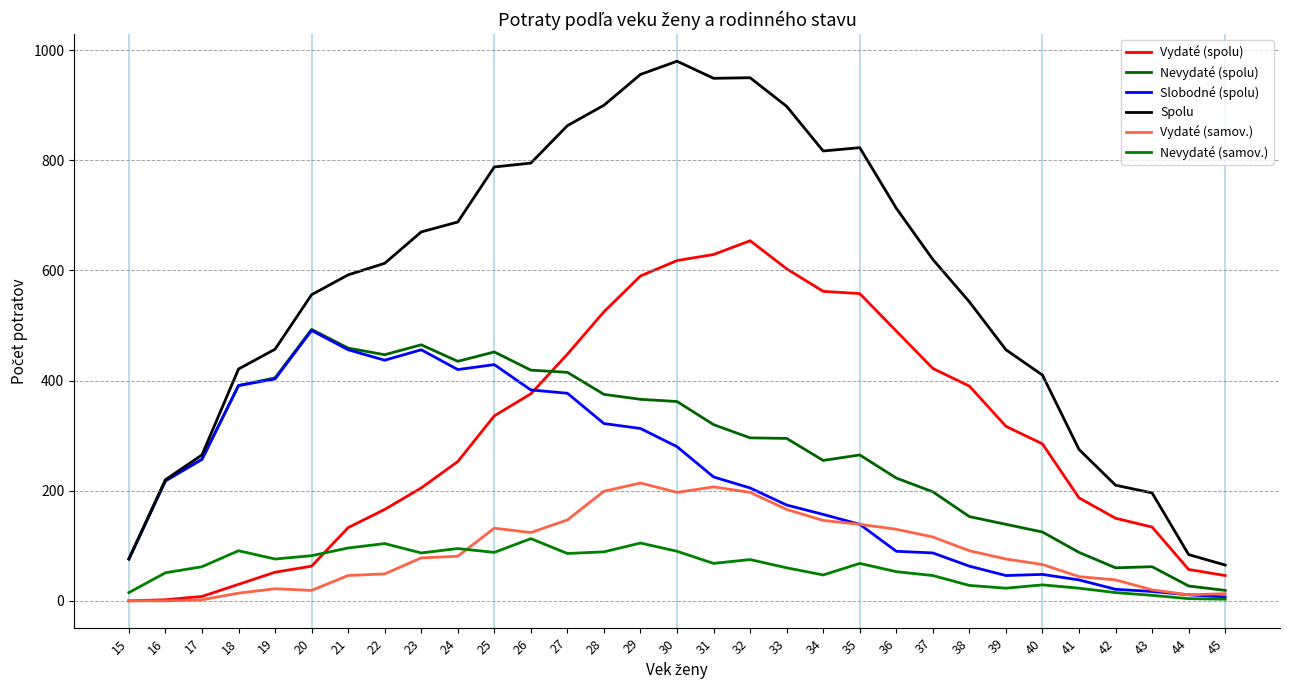

Reading left to right, list all the values displayed in this chart.

Vydaté (spolu): 15=0	16=2	17=8	18=30	19=52	20=63	21=133	22=166	23=205	24=253	25=336	26=376	27=448	28=525	29=590	30=618	31=629	32=654	33=603	34=562	35=558	36=490	37=422	38=390	39=317	40=285	41=187	42=150	43=134	44=57	45=46
Nevydaté (spolu): 15=76	16=218	17=257	18=391	19=405	20=493	21=459	22=447	23=465	24=435	25=452	26=419	27=415	28=375	29=366	30=362	31=320	32=296	33=295	34=255	35=265	36=223	37=198	38=153	39=139	40=125	41=88	42=60	43=62	44=27	45=19
Slobodné (spolu): 15=76	16=218	17=257	18=391	19=403	20=491	21=456	22=437	23=456	24=420	25=429	26=383	27=377	28=322	29=313	30=280	31=225	32=205	33=174	34=157	35=139	36=90	37=87	38=63	39=46	40=48	41=38	42=21	43=17	44=11	45=7
Spolu: 15=76	16=220	17=265	18=421	19=457	20=556	21=592	22=613	23=670	24=688	25=788	26=795	27=863	28=900	29=956	30=980	31=949	32=950	33=898	34=817	35=823	36=713	37=620	38=543	39=456	40=410	41=275	42=210	43=196	44=84	45=65
Vydaté (samov.): 15=0	16=0	17=2	18=14	19=22	20=19	21=46	22=49	23=78	24=81	25=132	26=124	27=147	28=199	29=214	30=197	31=207	32=197	33=166	34=146	35=139	36=130	37=116	38=91	39=76	40=66	41=44	42=38	43=20	44=11	45=13
Nevydaté (samov.): 15=15	16=51	17=62	18=91	19=76	20=82	21=96	22=104	23=87	24=95	25=88	26=113	27=86	28=89	29=105	30=90	31=68	32=75	33=60	34=47	35=68	36=53	37=46	38=28	39=23	40=29	41=23	42=15	43=10	44=4	45=3